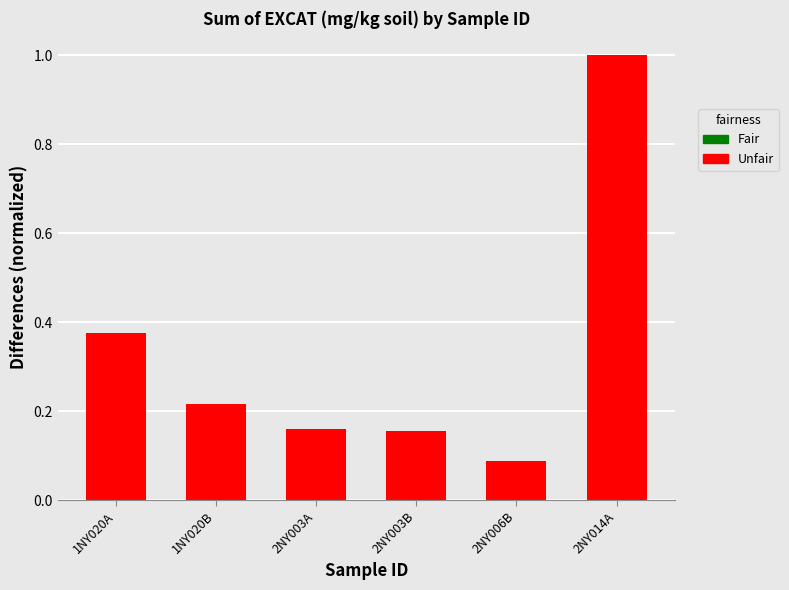

The chart shows a value of 1.0 at 2NY014A. True or false?

True